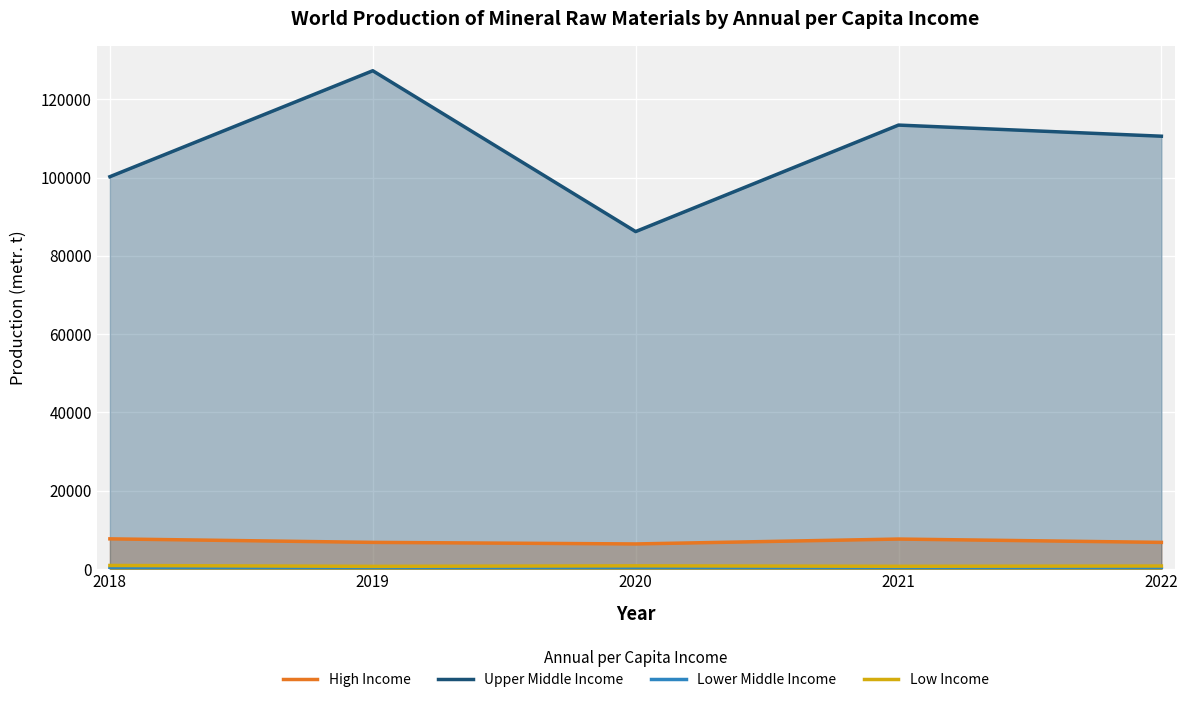

Where is the first local maximum for Low Income?

2020